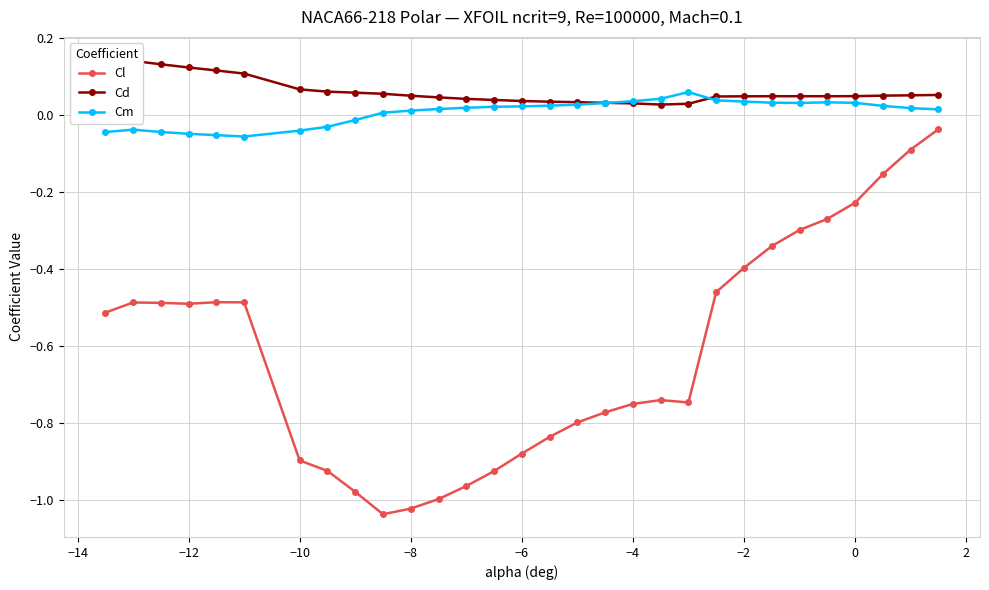

List the series in order of their peak value, highest first.

Cd, Cm, Cl